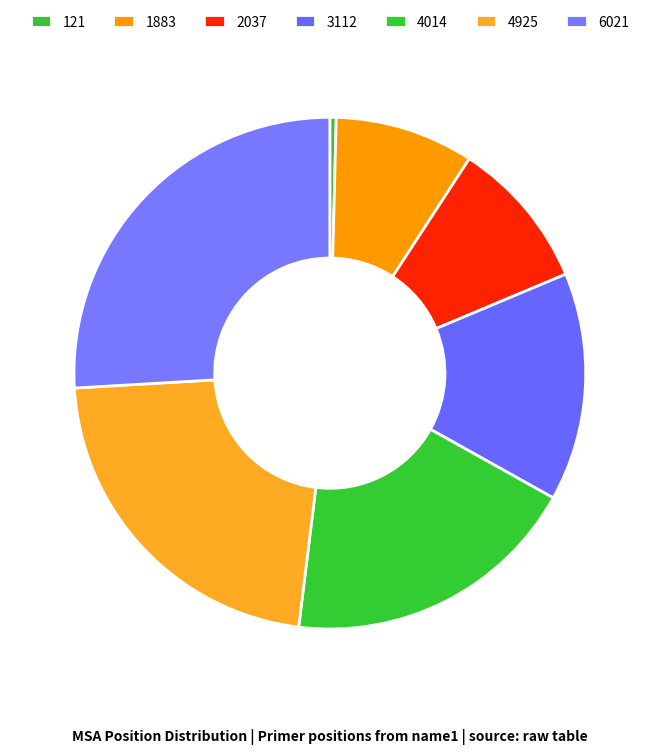

How many slices are in this pie chart?

7